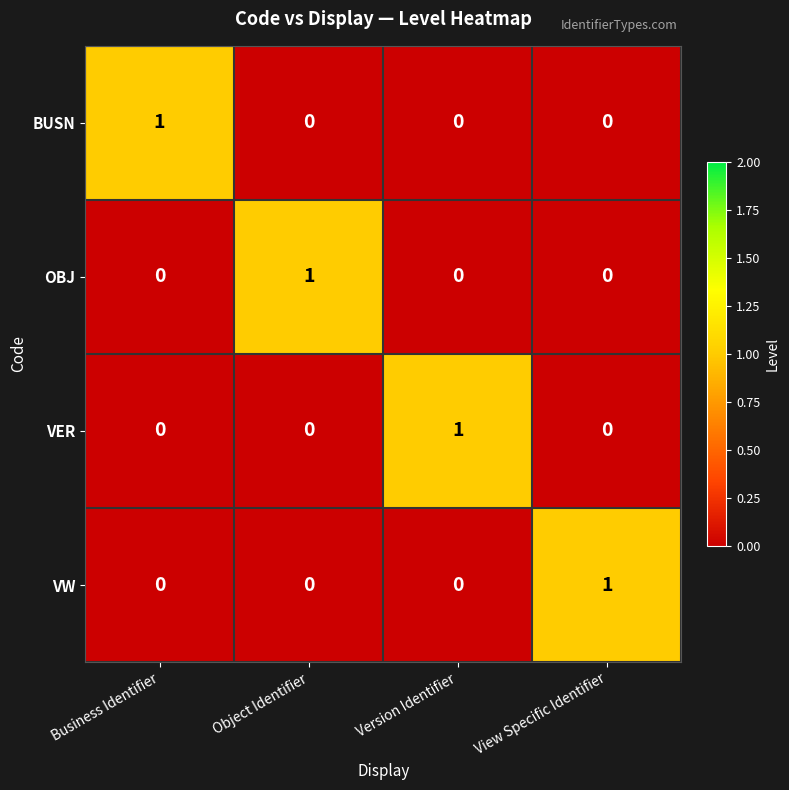

Is the value of BUSN at Version Identifier greater than the value of VW at View Specific Identifier?

No